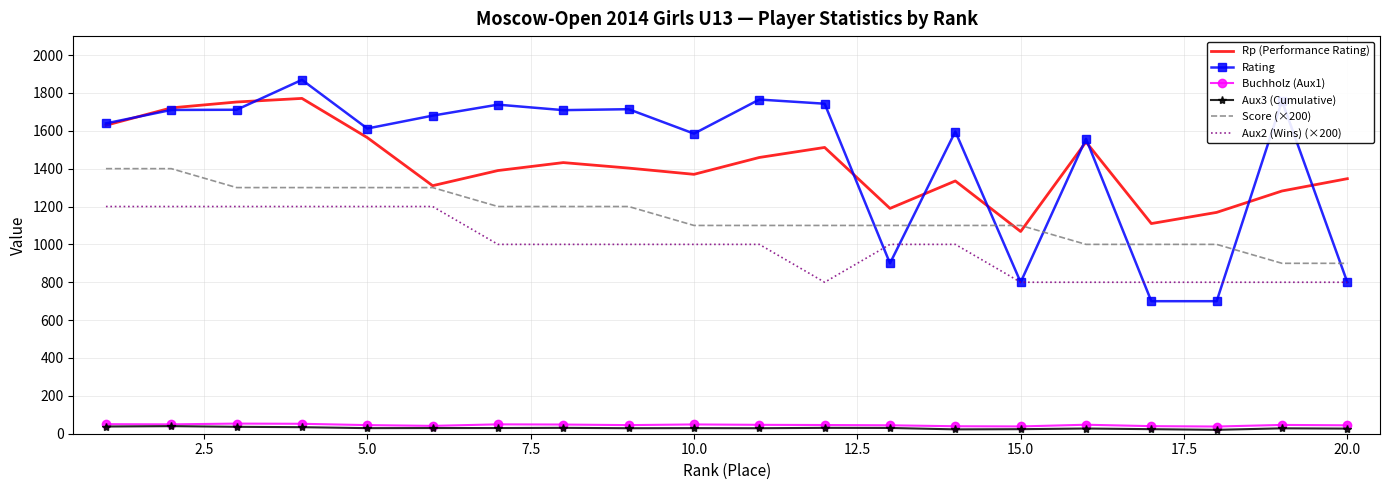

Which series has the largest range (max minus min)?

Rating